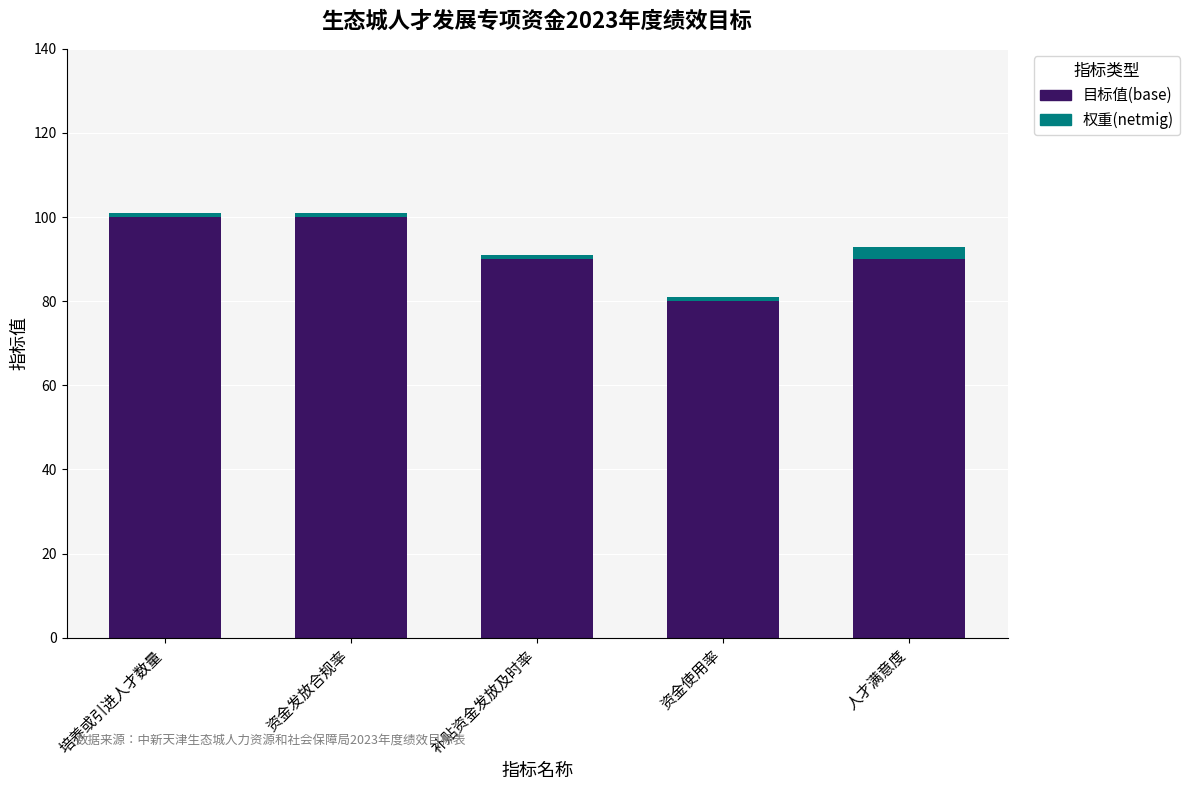

What is the highest value of the 目标值(base) series?

100